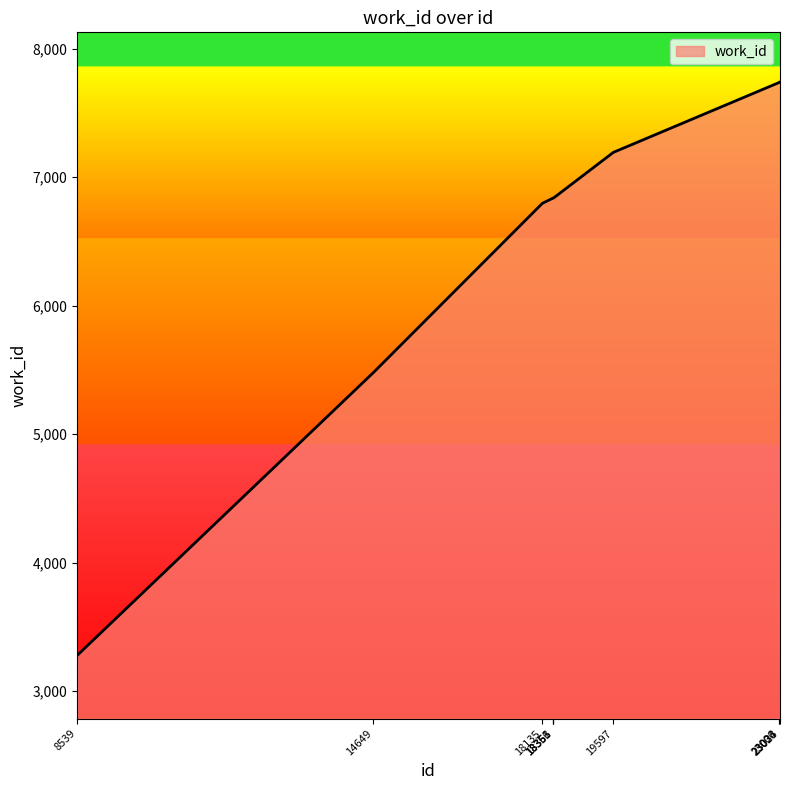

What is the smallest value displayed?

3278